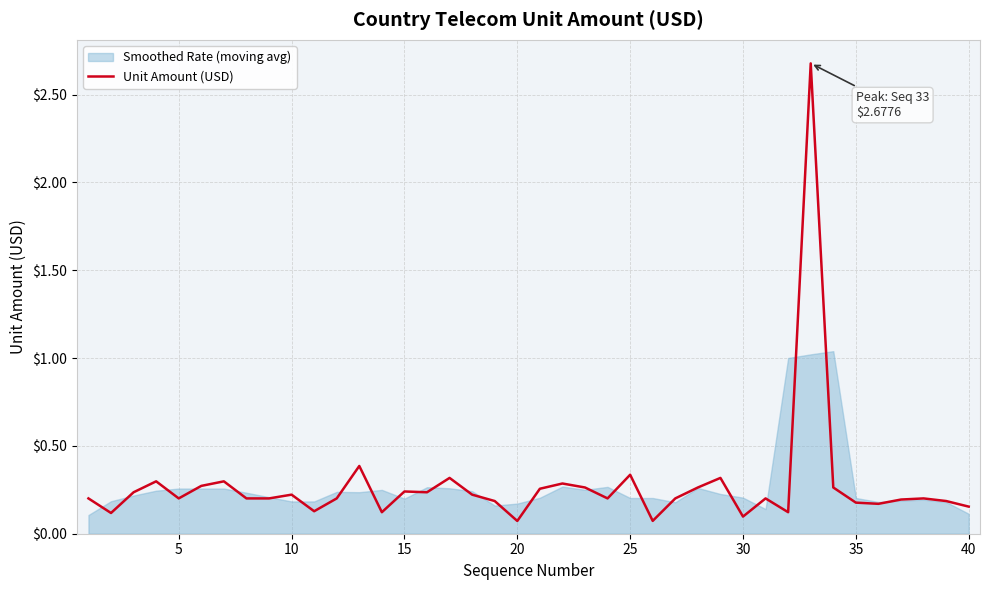

Is it true that Unit Amount (USD) equals 0.1 at 20?

True